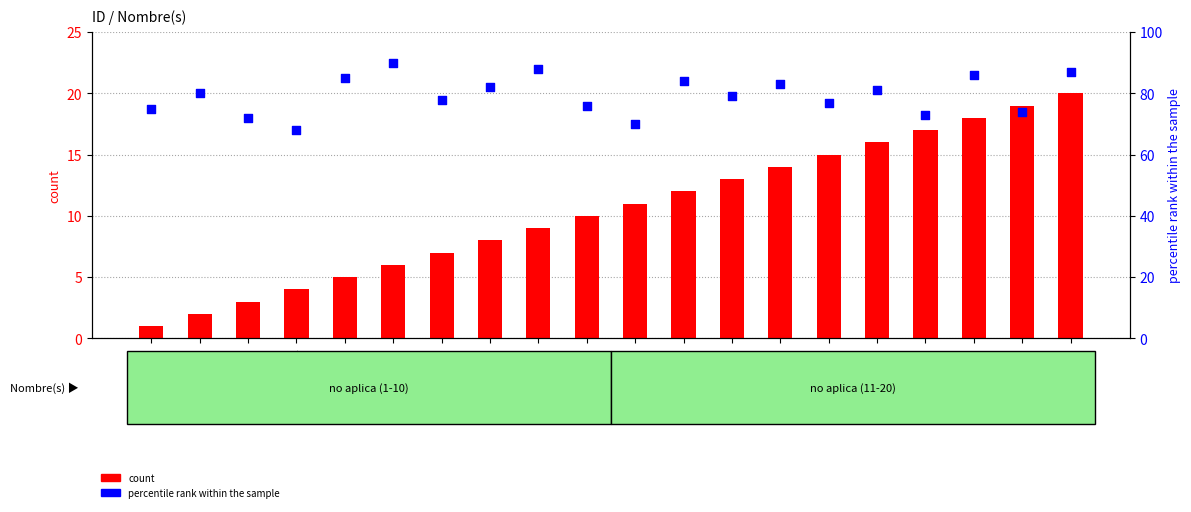

What are all the series names shown in the legend?

count, percentile rank within the sample